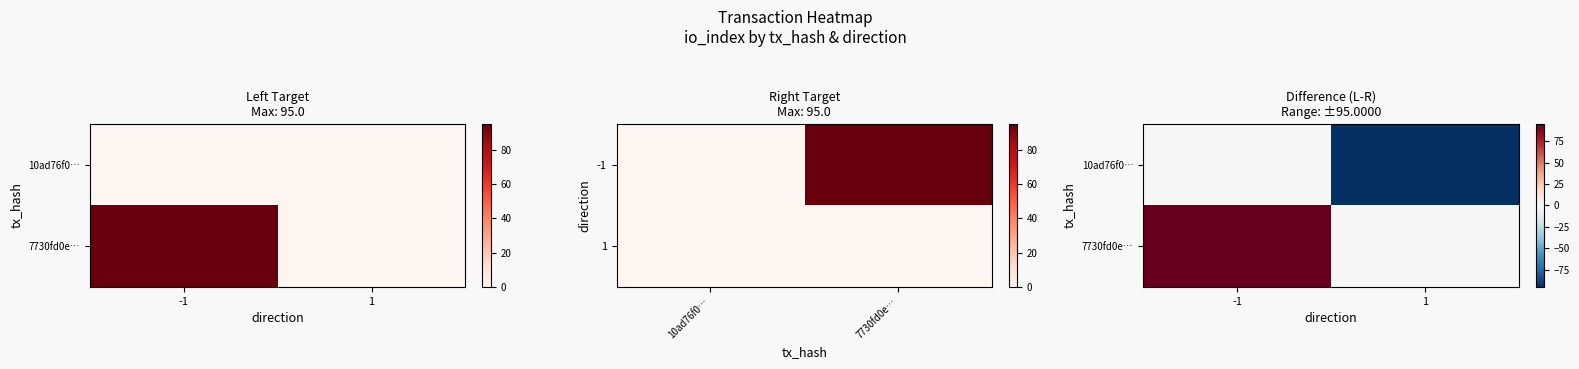

Which series has the largest total across all categories?

7730fd0e…